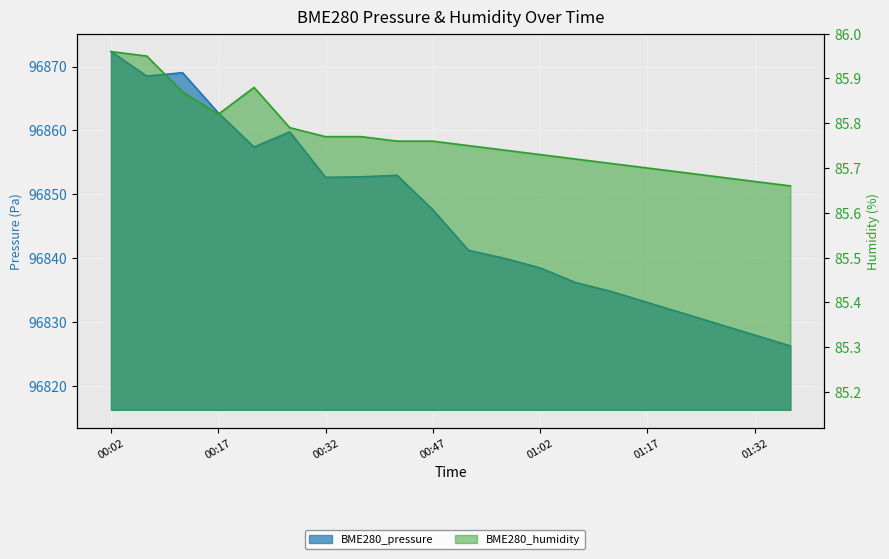

Which series has the largest range (max minus min)?

BME280_pressure